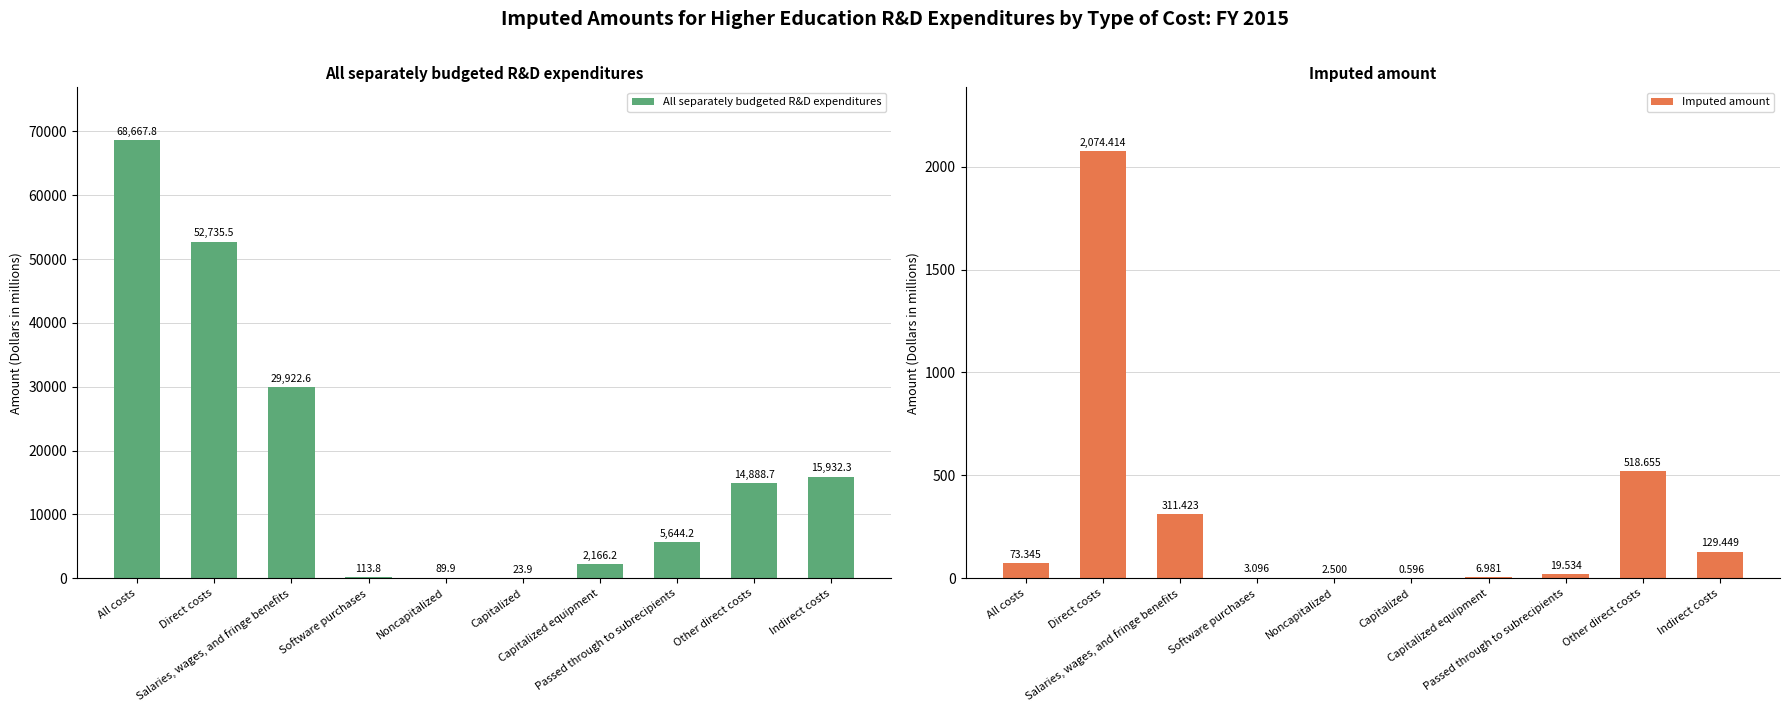

How many bars are there in each group?

2